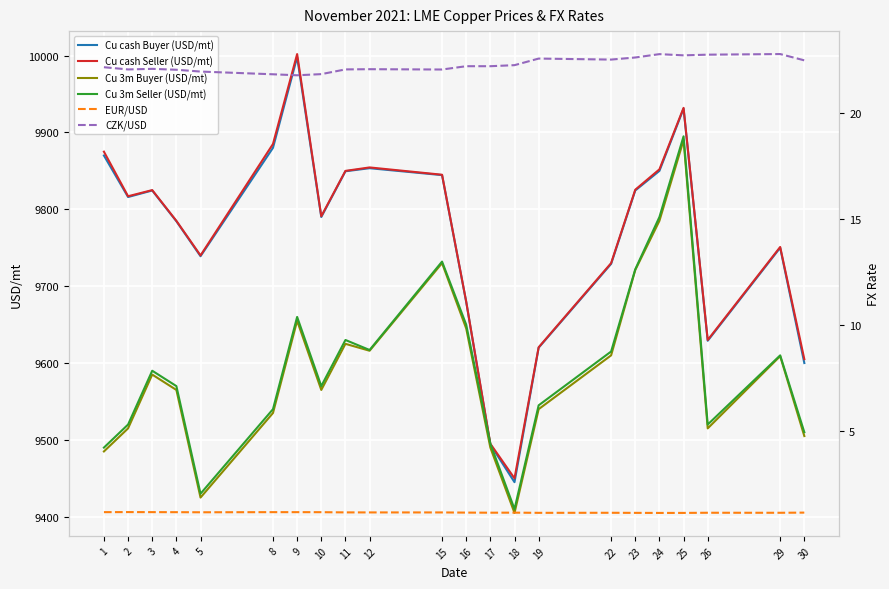

Which category has the highest value in the CZK/USD series?

29